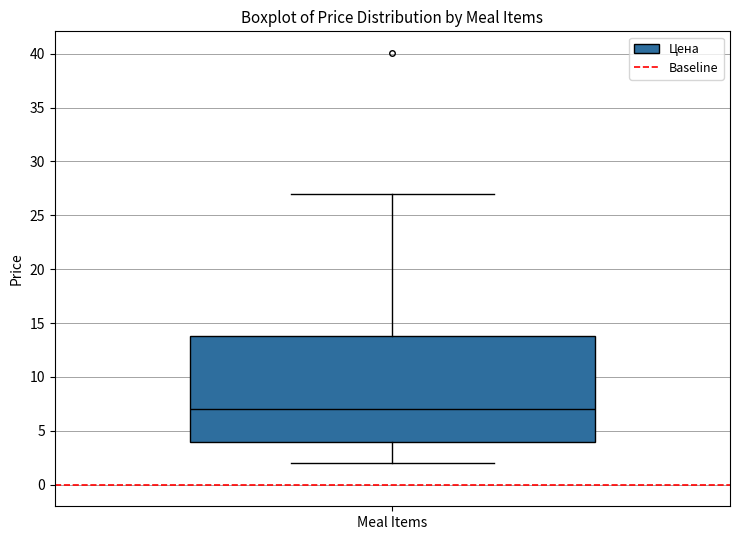

Read this box plot against the y-axis: the position of the median line, the range covered by the box, and the ends of both whiskers. The values are not printed on the chart, so give them approximately, as read against the axis.

median 7, box 4 to 14, whiskers 2 to 27